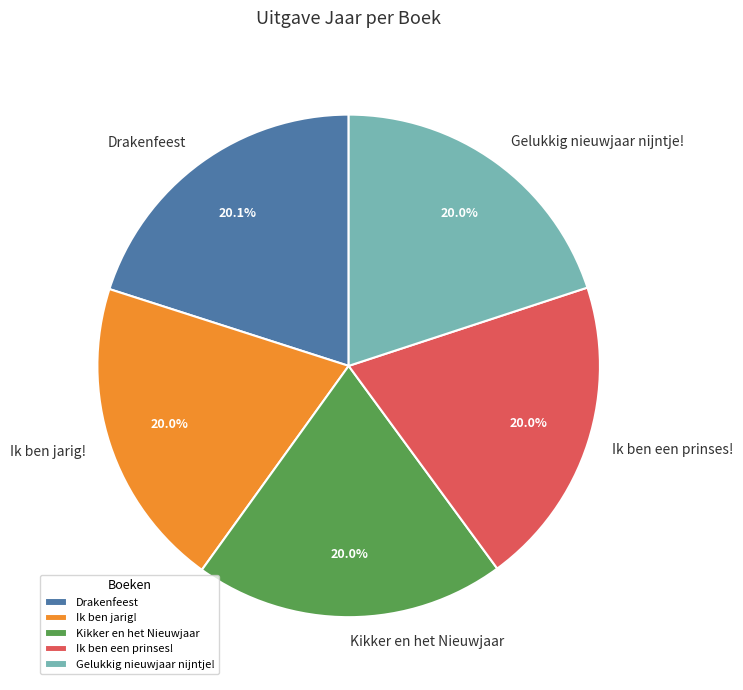

What percentage is the Ik ben jarig! slice, to the nearest percent?

20%